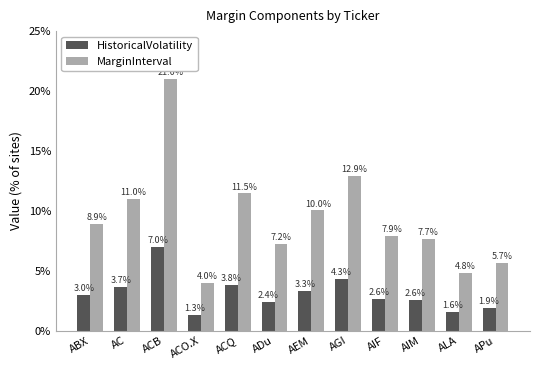

At which label does HistoricalVolatility first exceed 2?

ABX